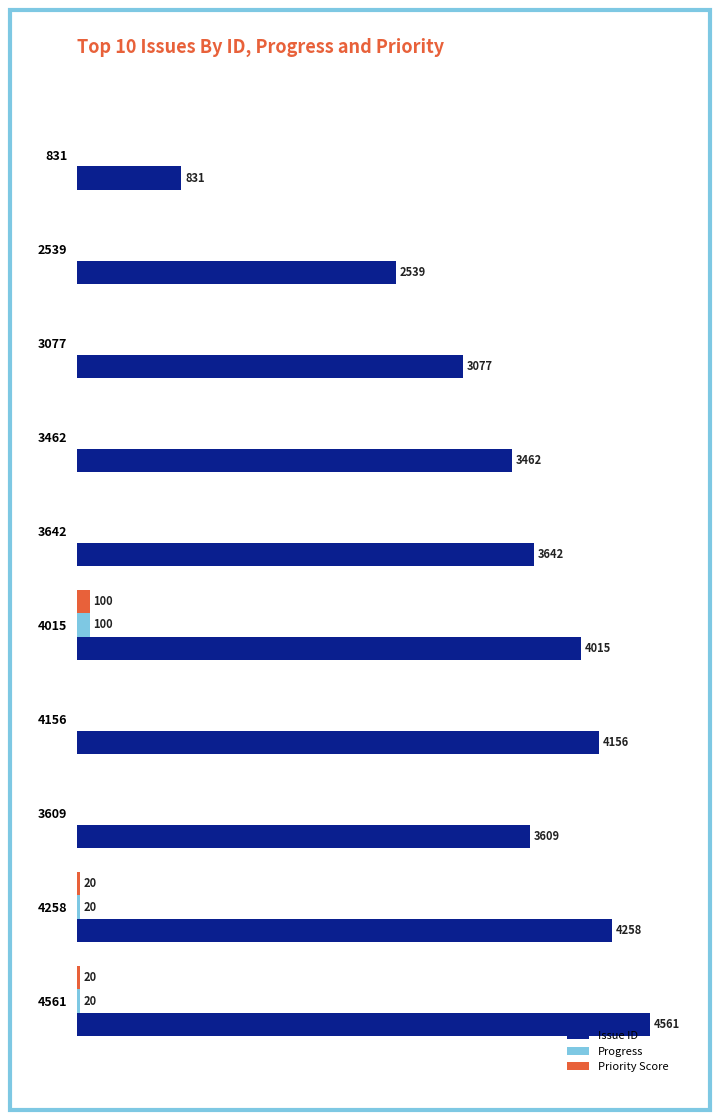

Which series changed the most between 3462 and 3609?

Issue ID